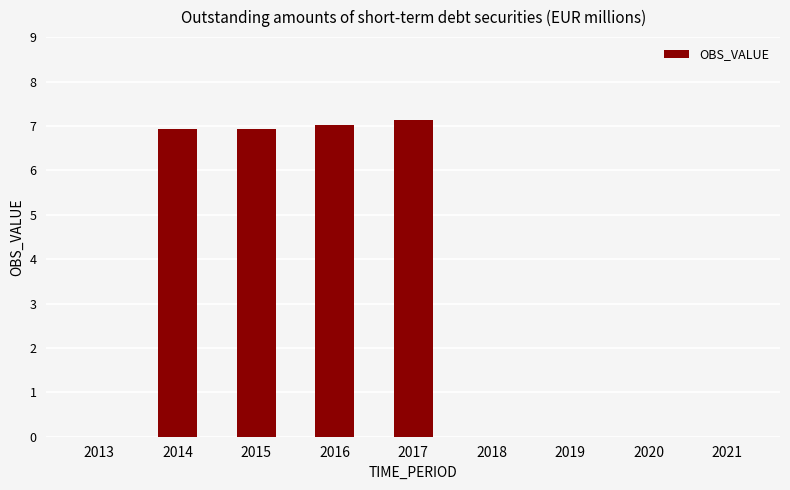

True or false: the data shows 0.0 at 2018.

True